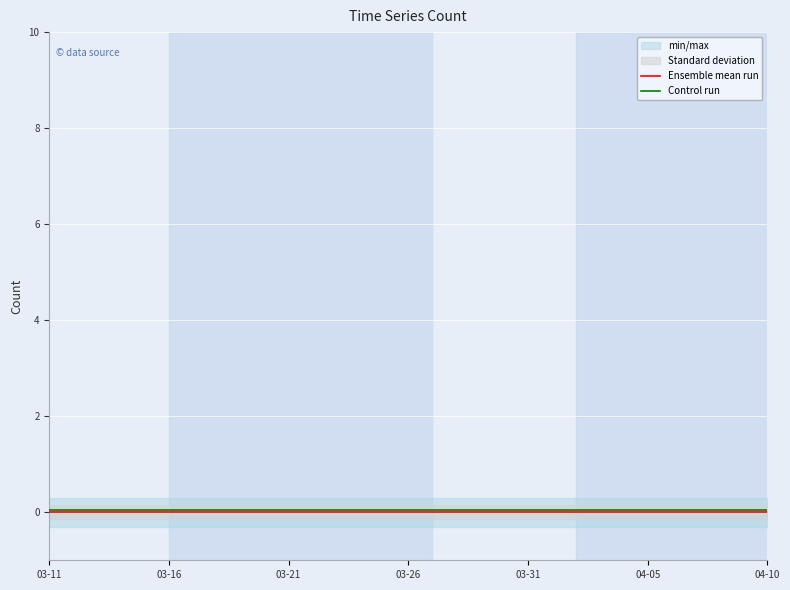

The Control run series shows 0.1 at 03-26. True or false?

True